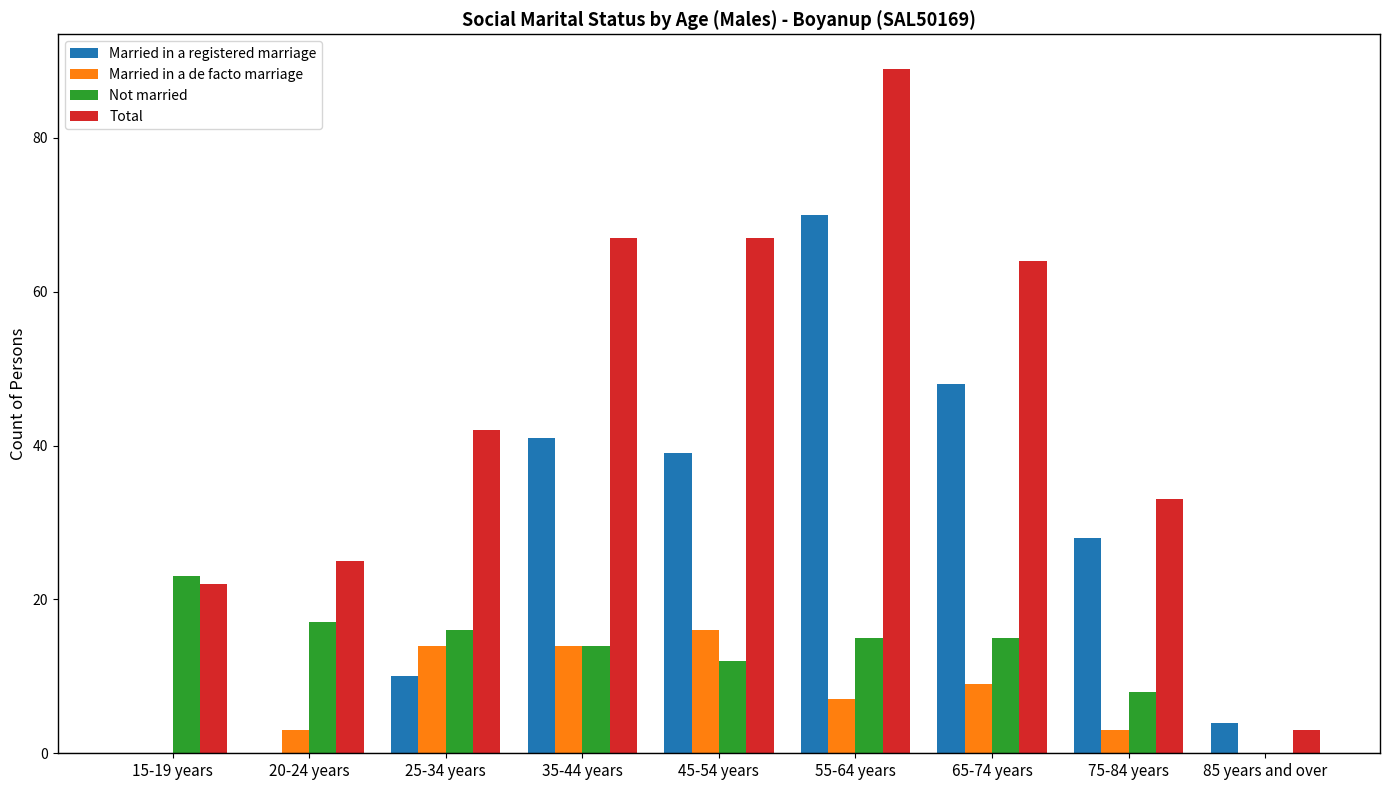

Reading left to right, extract all data points from this chart.

Married in a registered marriage: 0	0	10	41	39	70	48	28	4
Married in a de facto marriage: 0	3	14	14	16	7	9	3	0
Not married: 23	17	16	14	12	15	15	8	0
Total: 22	25	42	67	67	89	64	33	3